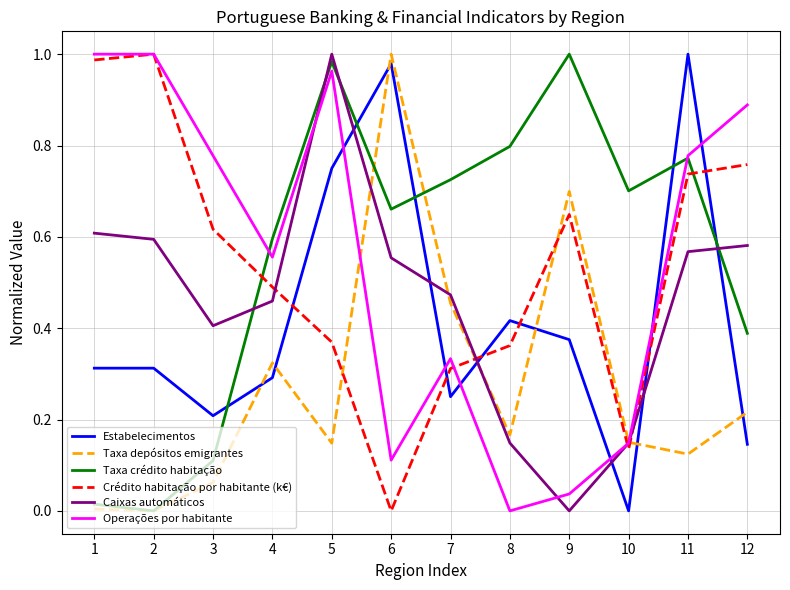

Where do Taxa depósitos emigrantes and Caixas automáticos first cross each other?

5 and 6